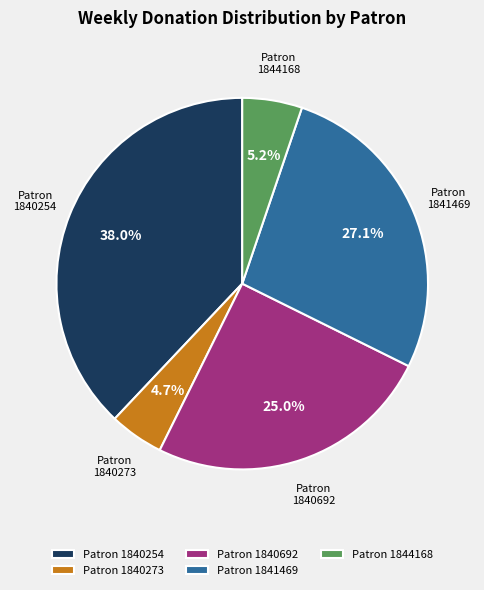

Does any single category account for the majority?

No